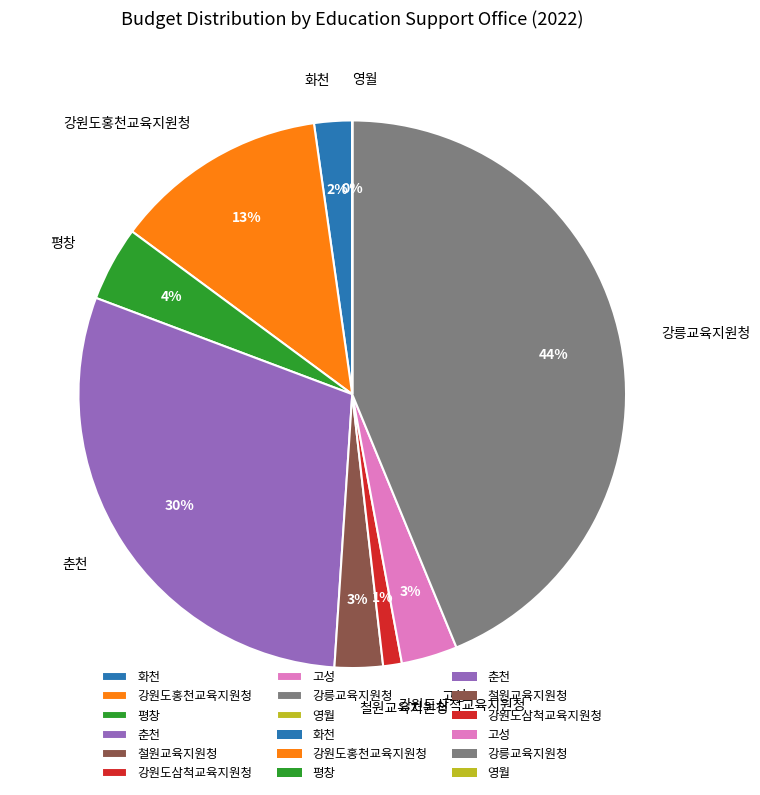

Is it true that 철원교육지원청 is 3% of the pie?

True